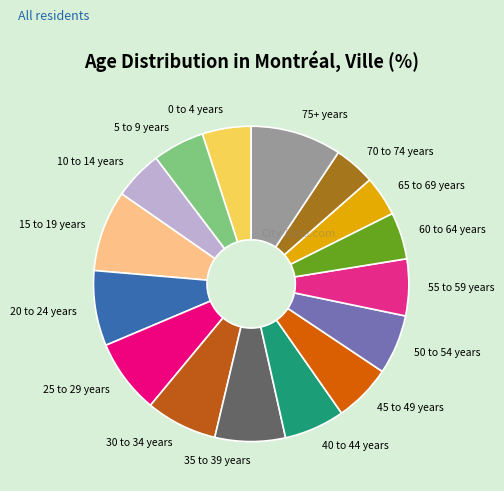

The 50 to 54 years slice represents 6% of the pie. True or false?

True